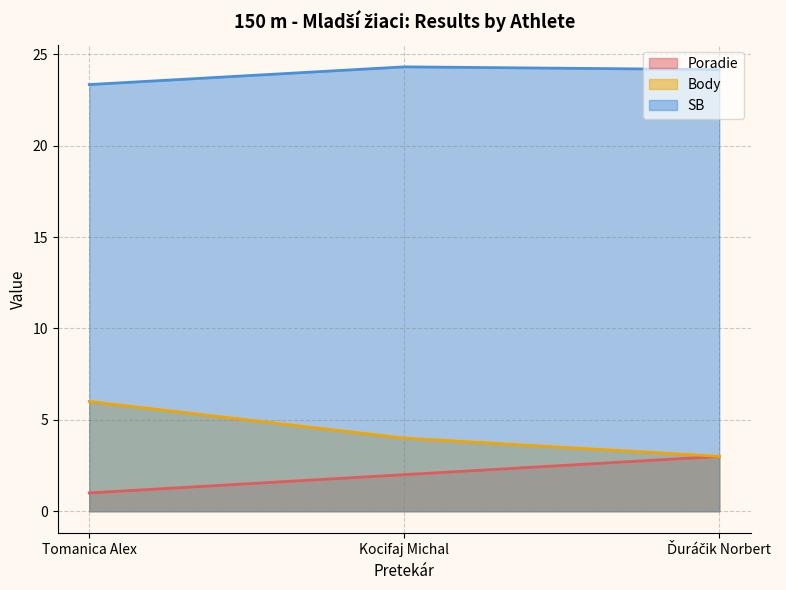

Which has a higher value, Kocifaj Michal or Ďuráčik Norbert?

Ďuráčik Norbert